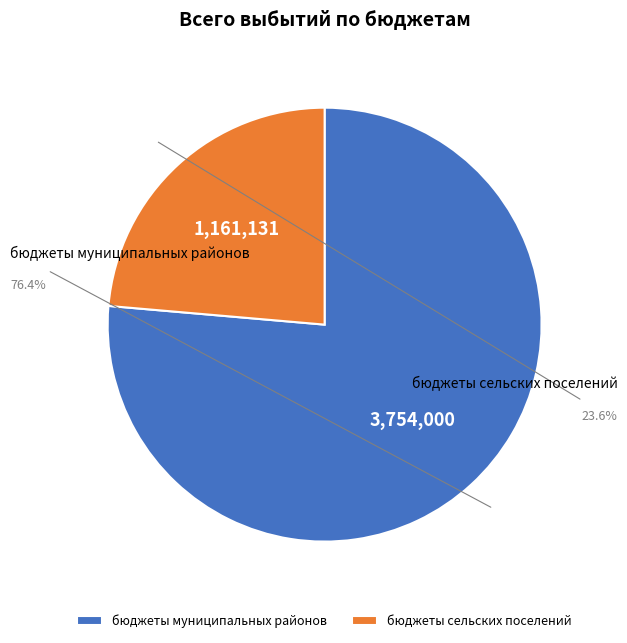

Which category has the smallest portion of the pie?

бюджеты сельских поселений